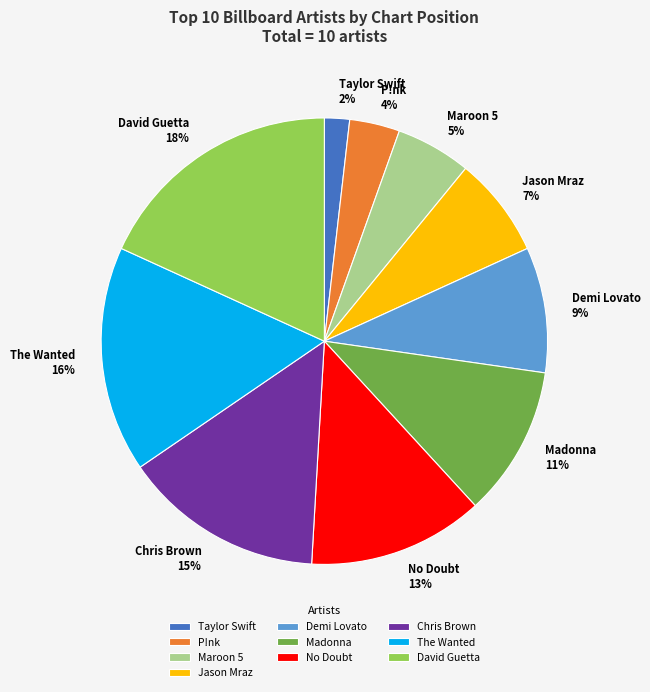

Which has a higher value, Madonna or P!nk?

Madonna